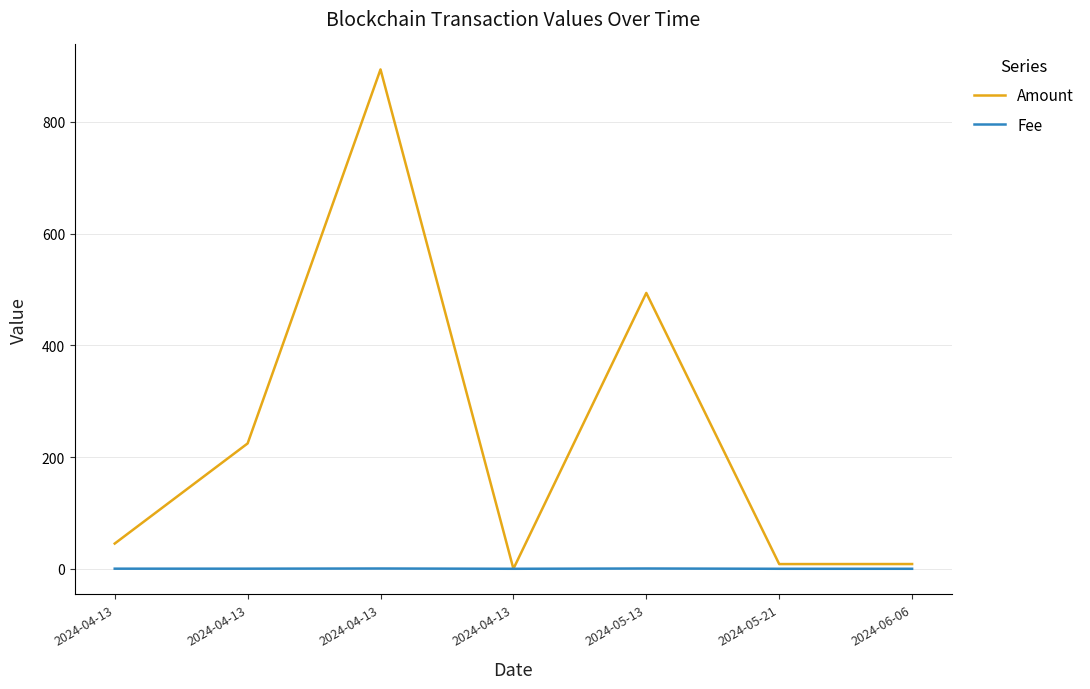

How many distinct data groups are displayed?

2